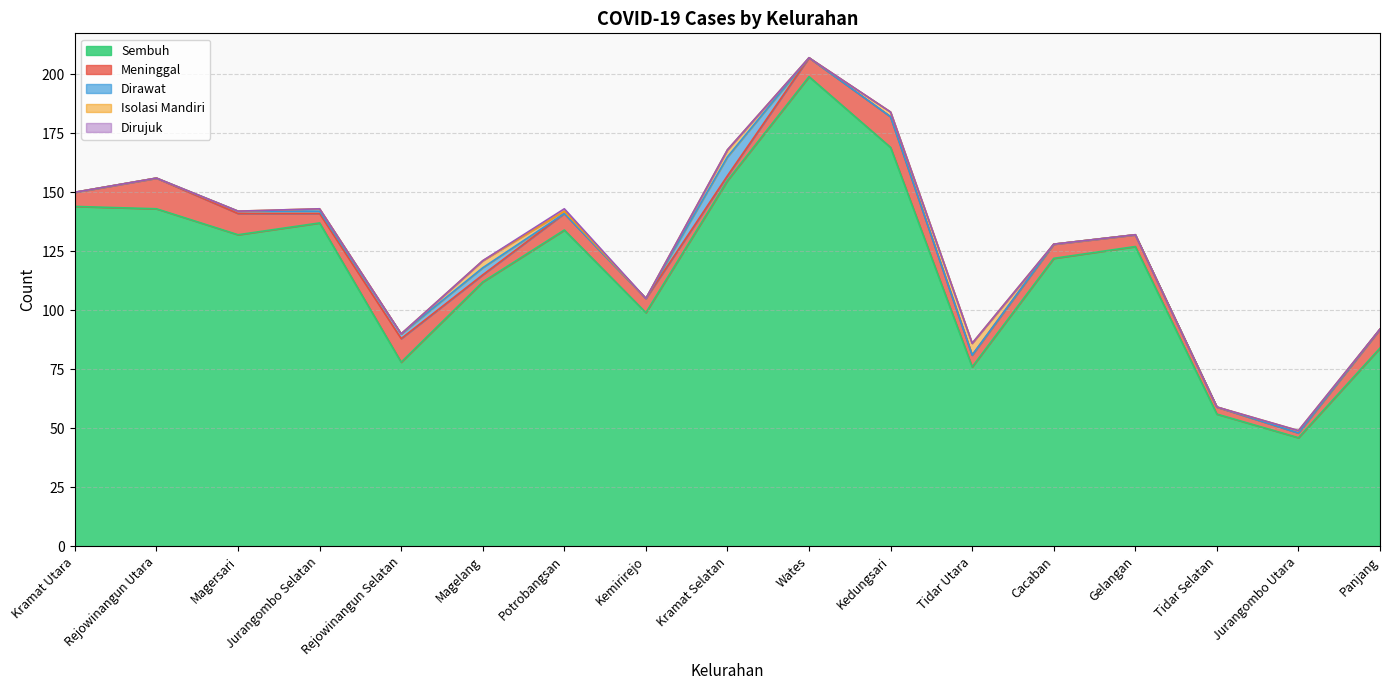

What are all the series names shown in the legend?

Sembuh, Meninggal, Dirawat, Isolasi Mandiri, Dirujuk